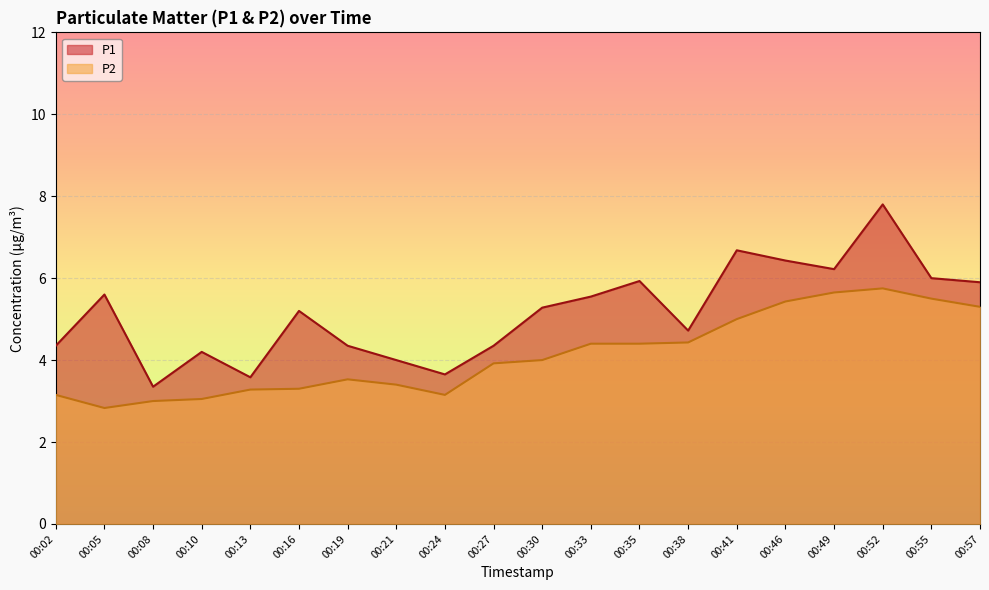

The P2 series shows 3.1 at 00:24. True or false?

True